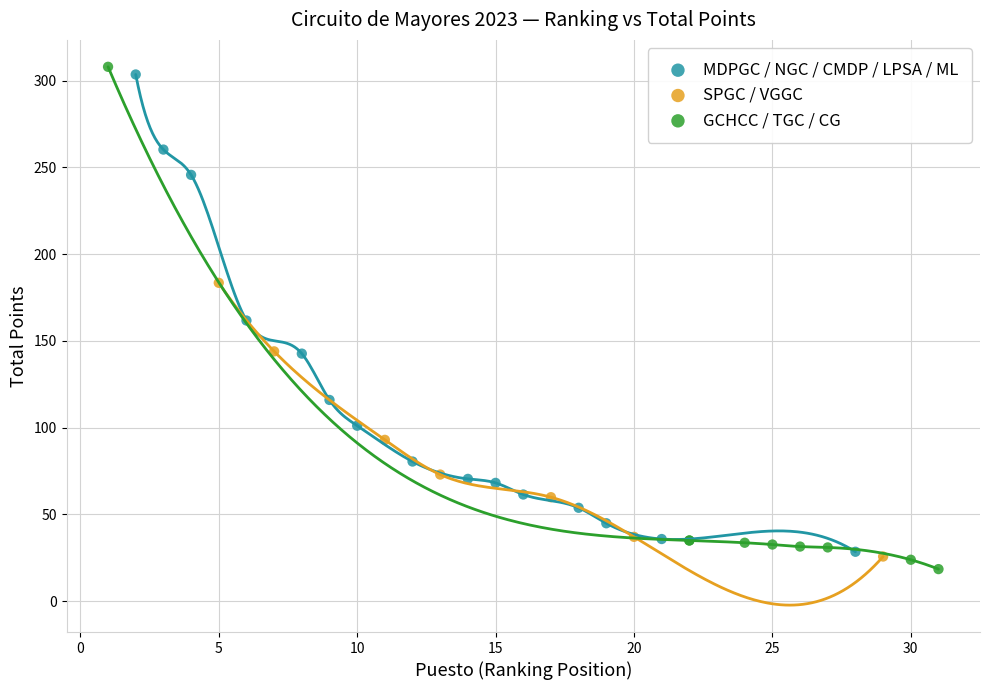

What are all the series names shown in the legend?

MDPGC / NGC / CMDP / LPSA / ML, SPGC / VGGC, GCHCC / TGC / CG